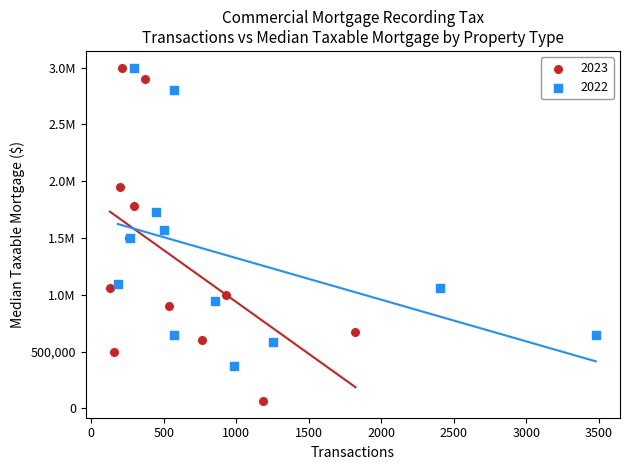

What are all the series names shown in the legend?

2023, 2022